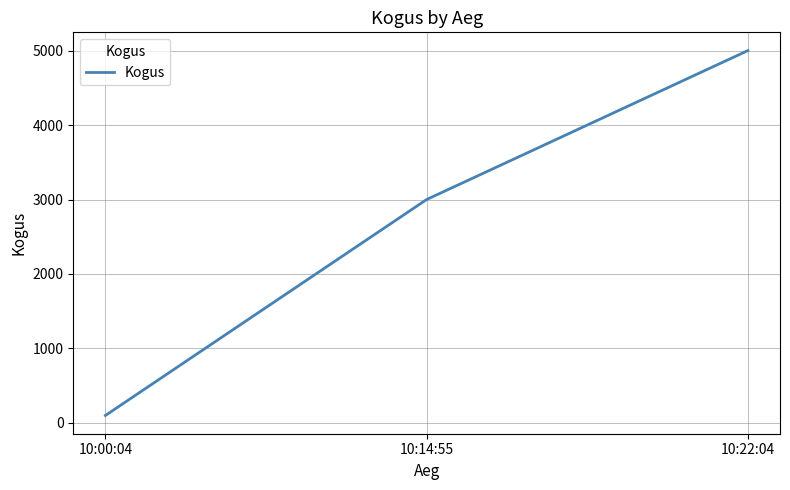

Which category has the highest value across all series?

10:22:04